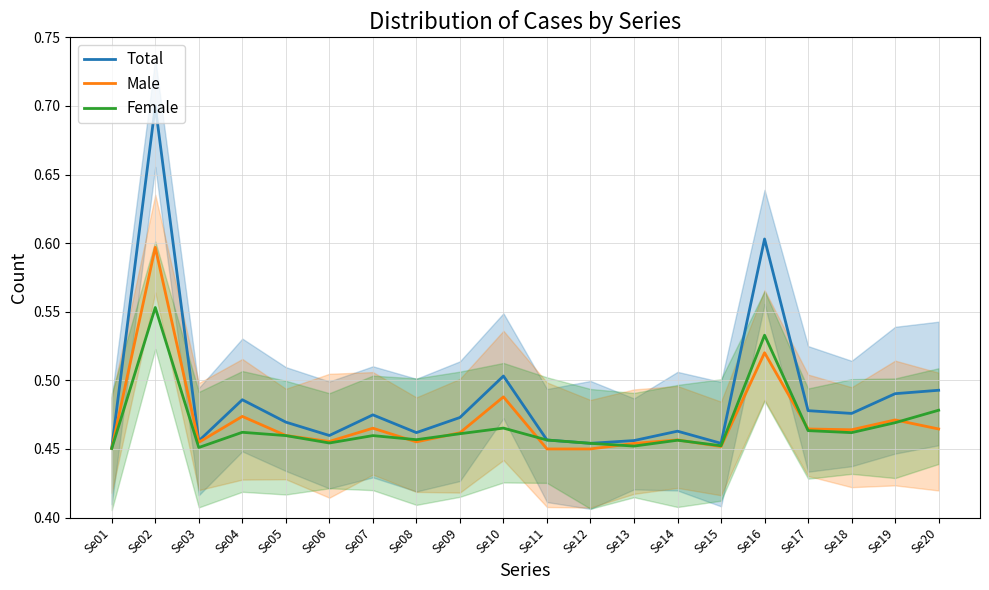

Where is Female nearest to the value 0?

Se01